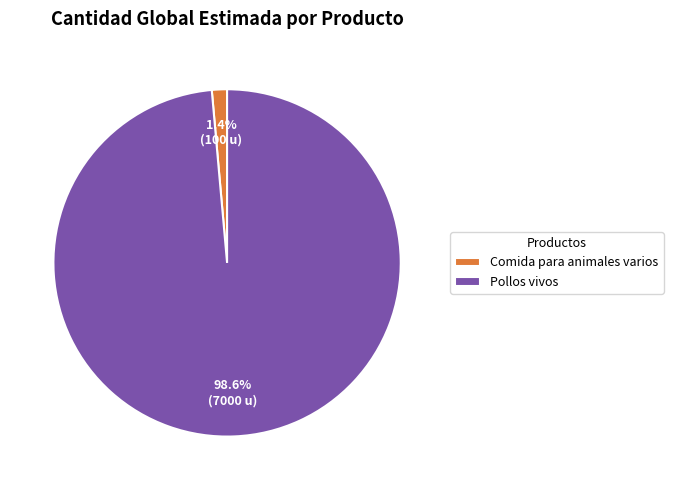

The Comida para animales varios slice represents 11% of the pie. True or false?

False